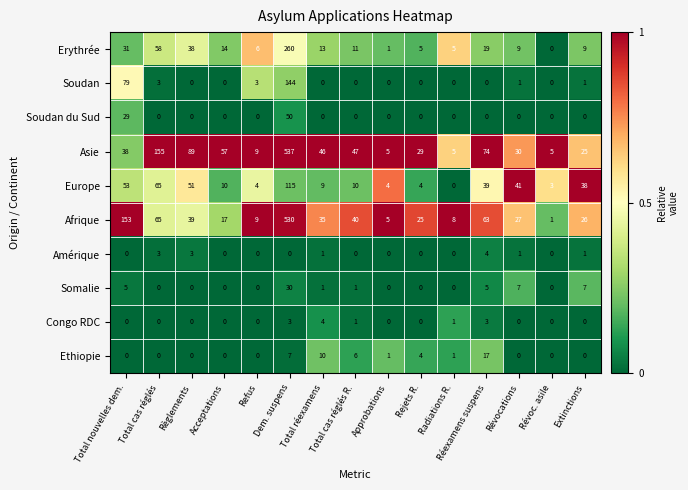

What is the total value across all series at Total cas réglés?

349